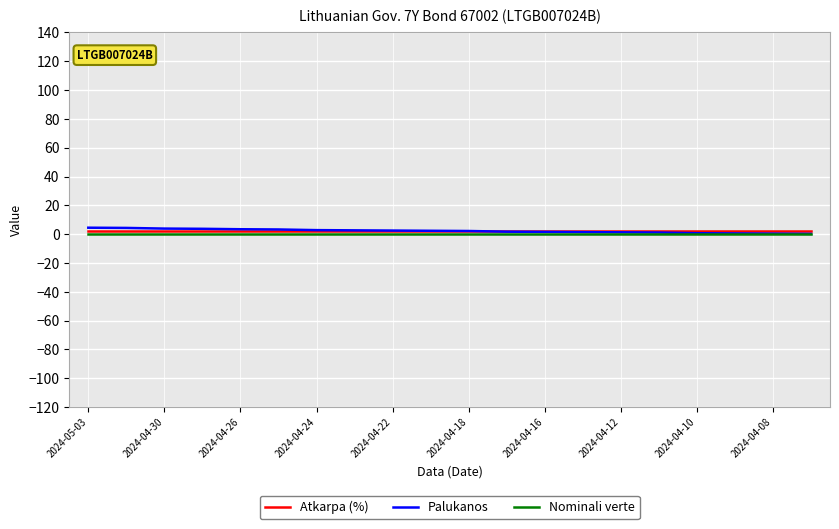

What are all the series names shown in the legend?

Atkarpa (%), Palukanos, Nominali verte